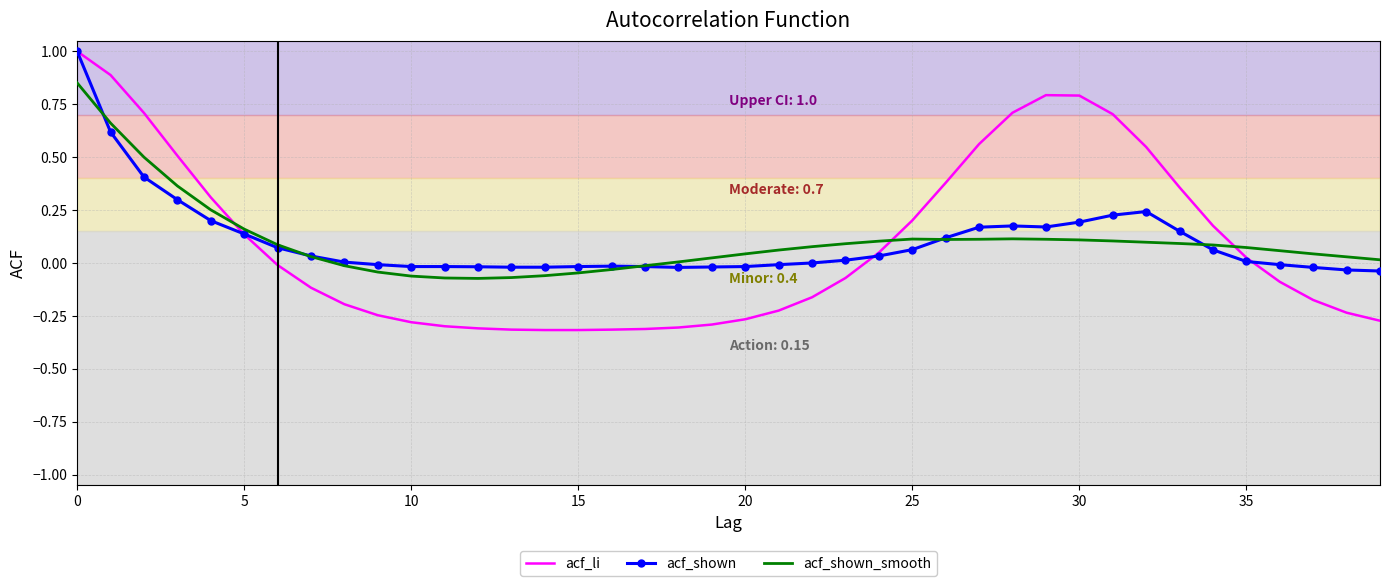

What is the maximum value for acf_li?

1.0